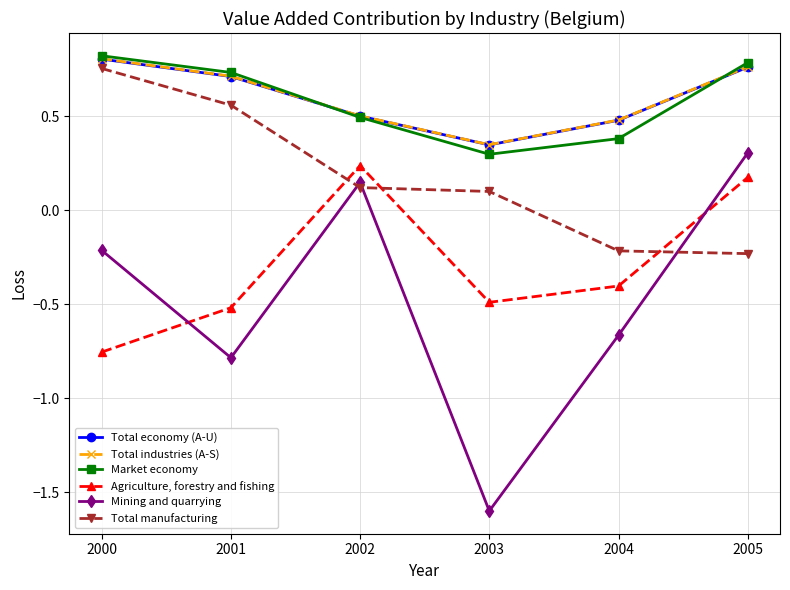

What are all the series names shown in the legend?

Total economy (A-U), Total industries (A-S), Market economy, Agriculture, forestry and fishing, Mining and quarrying, Total manufacturing